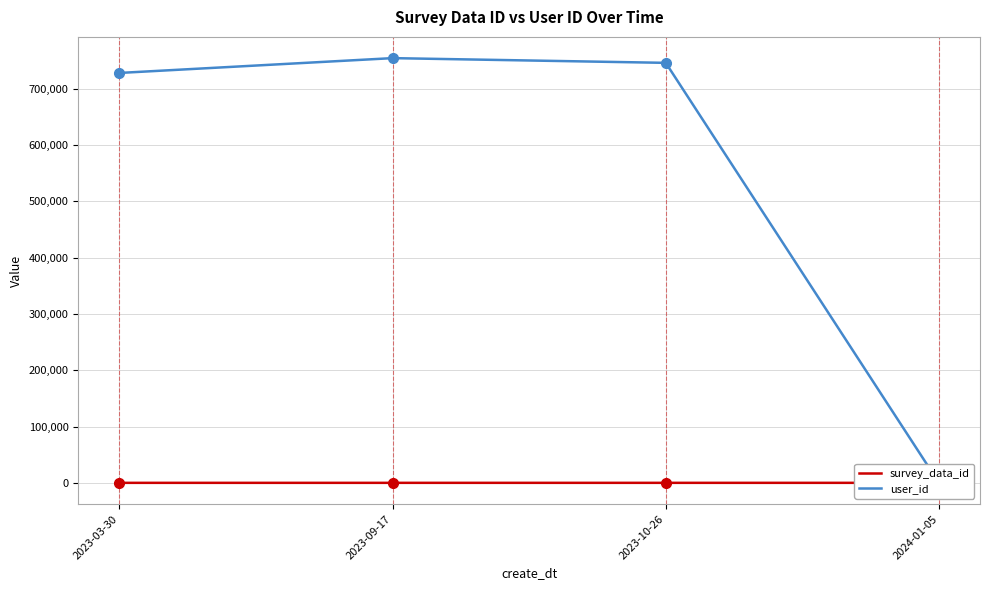

Which series changed the most between 2023-03-30 and 2023-10-26?

user_id